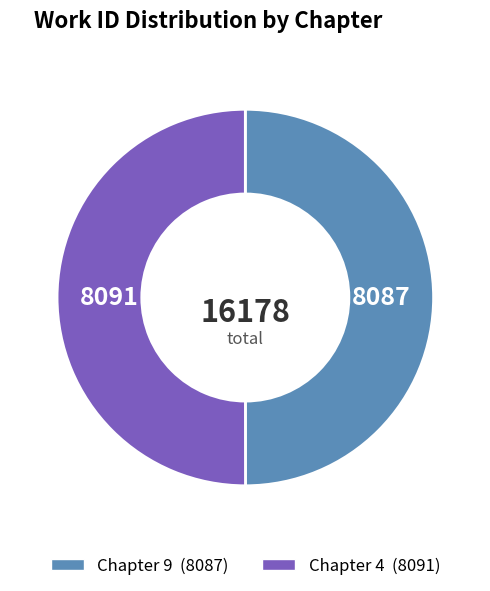

Is the sum of Chapter 9 and Chapter 4 greater than half?

Yes